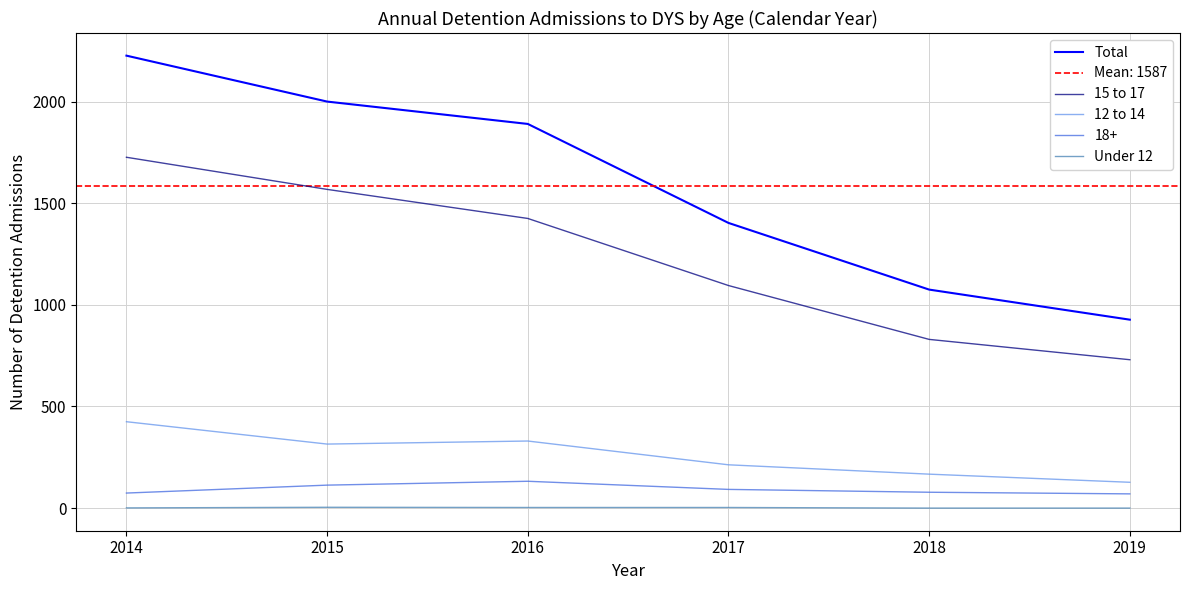

At which category does the chart reach its minimum across all series?

2018